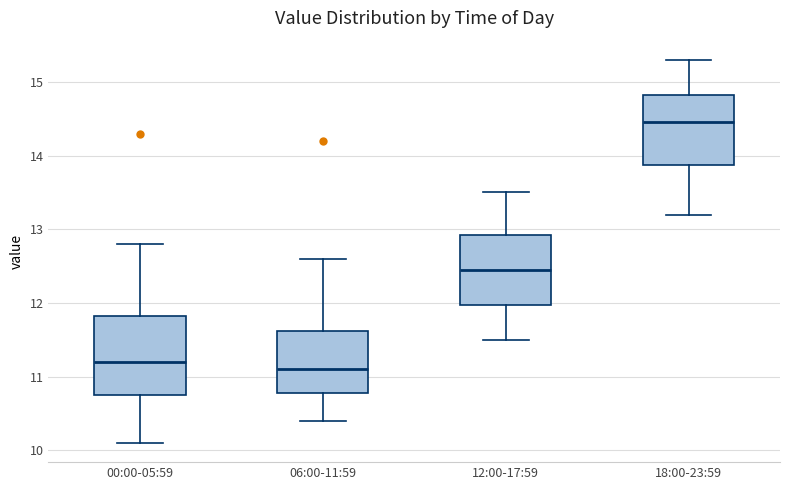

Which box is the tallest, from its lower edge to its upper edge?

00:00-05:59